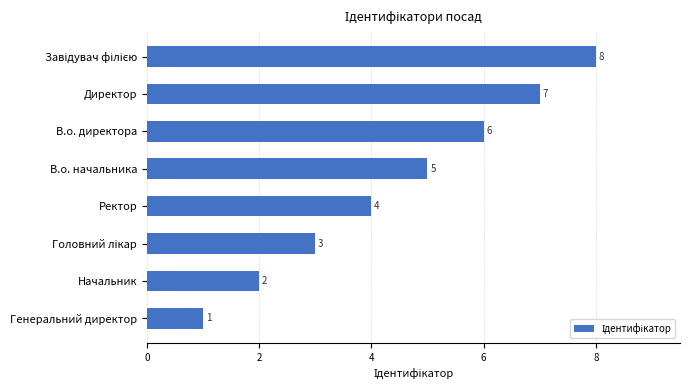

The chart shows a value of 1 at Генеральний директор. True or false?

True